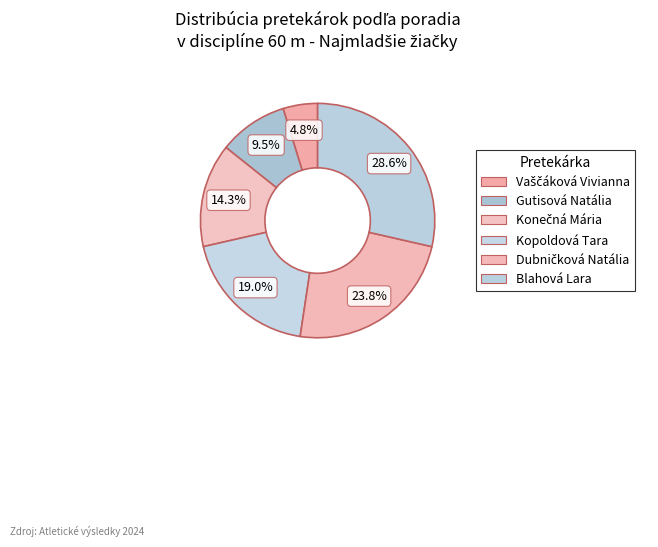

To the nearest percent, what is the combined percentage of Vaščáková Vivianna and Konečná Mária?

19%